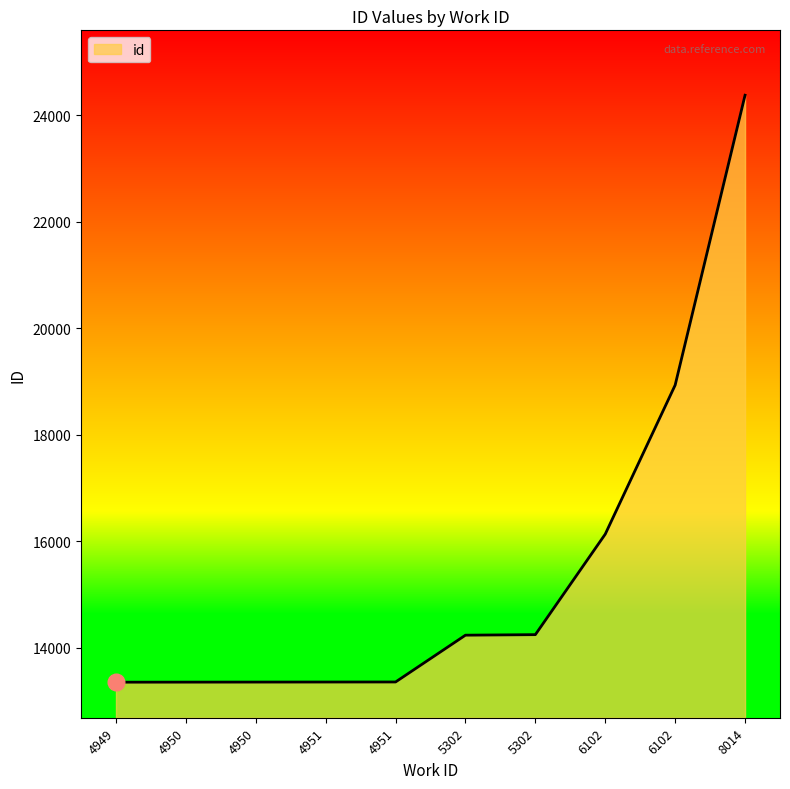

True or false: there are more than 1 points higher than both neighbors.

False